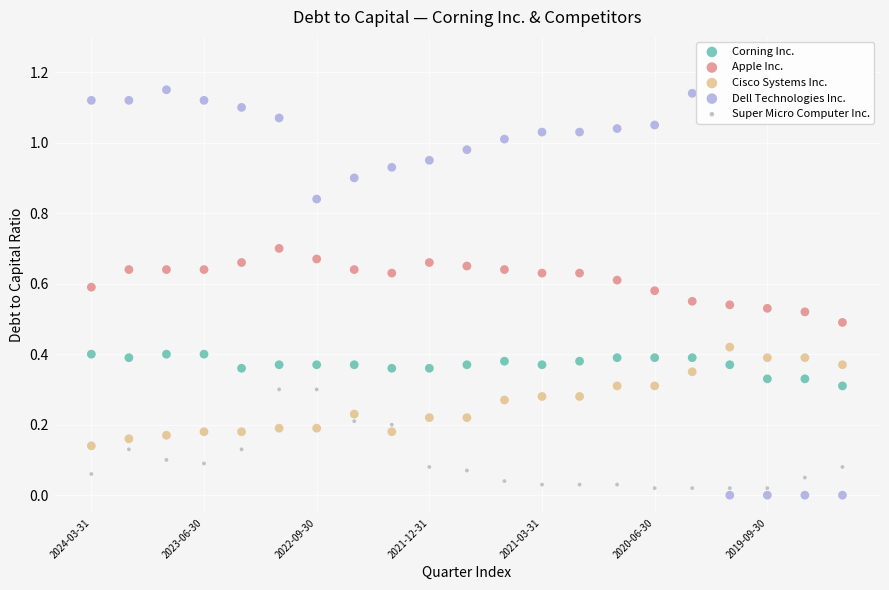

Which series contains the highest Y value?

Dell Technologies Inc.